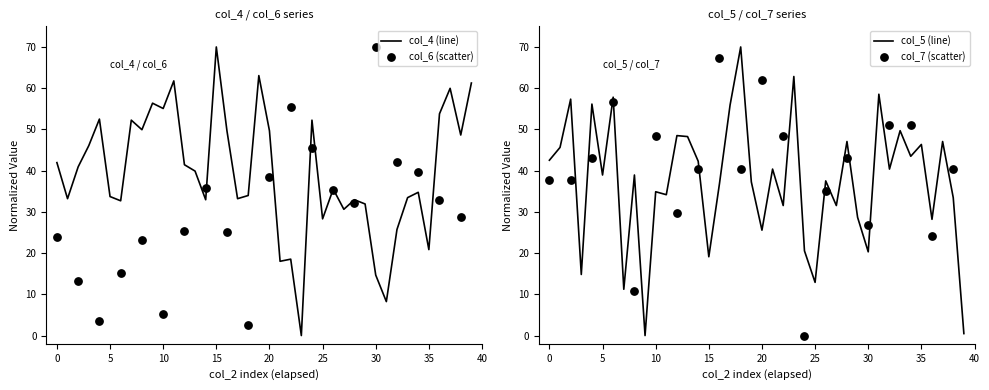

Which series reaches the maximum Y coordinate?

col_4